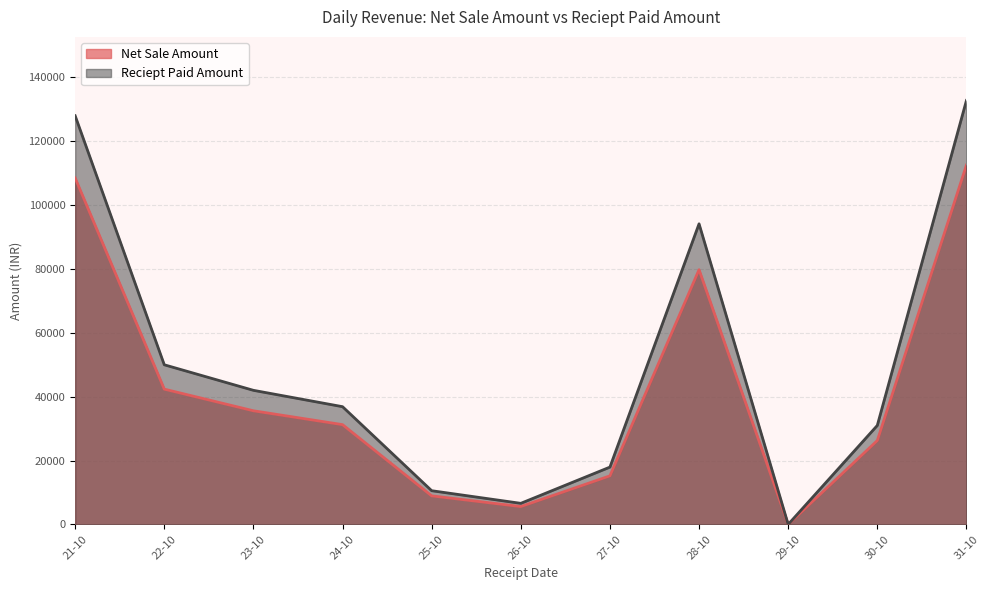

True or false: Reciept Paid Amount has more than 1 points higher than both neighbors.

False